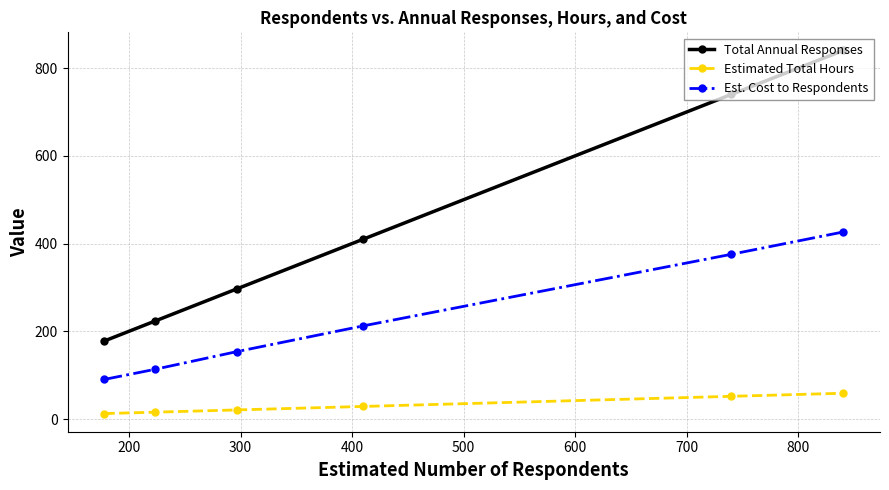

Which series has the largest total across all categories?

Total Annual Responses